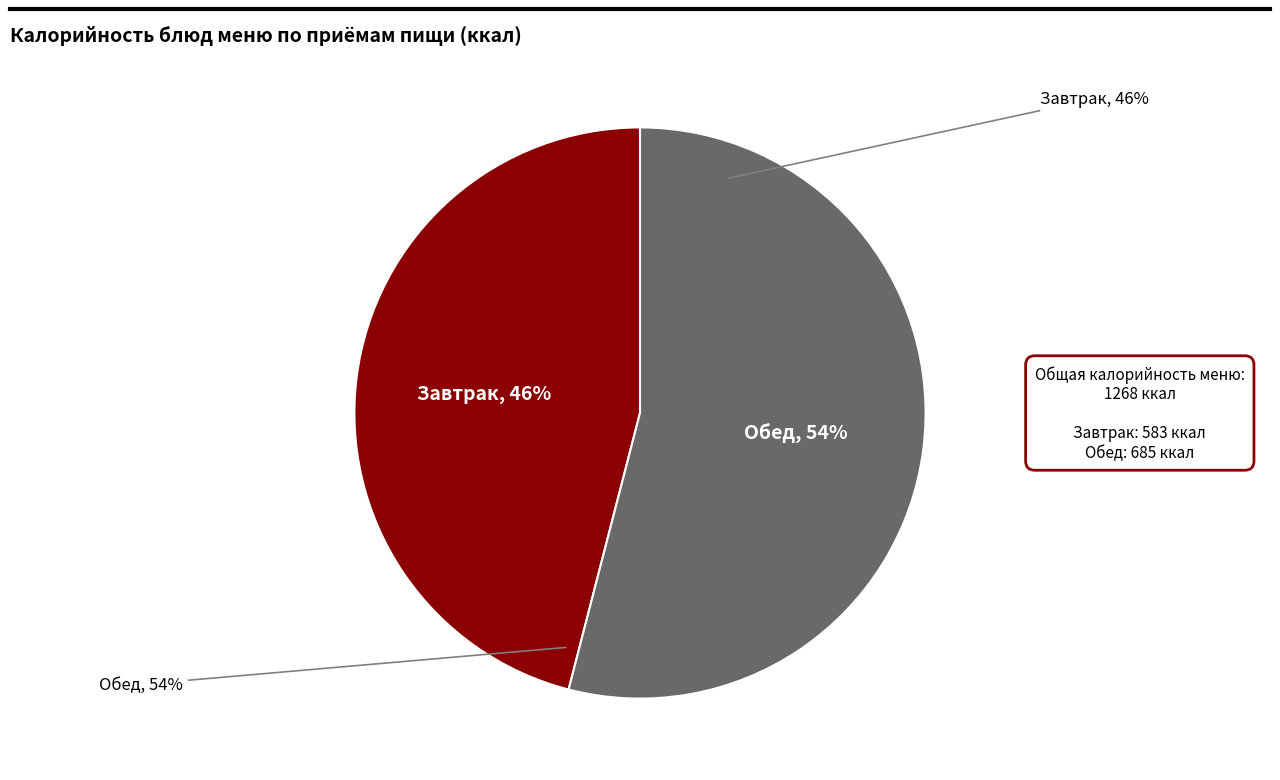

Does МАКАРОННЫЕ ИЗДЕЛИЯ ОТВАРНЫЕ account for over 50% of the chart?

No